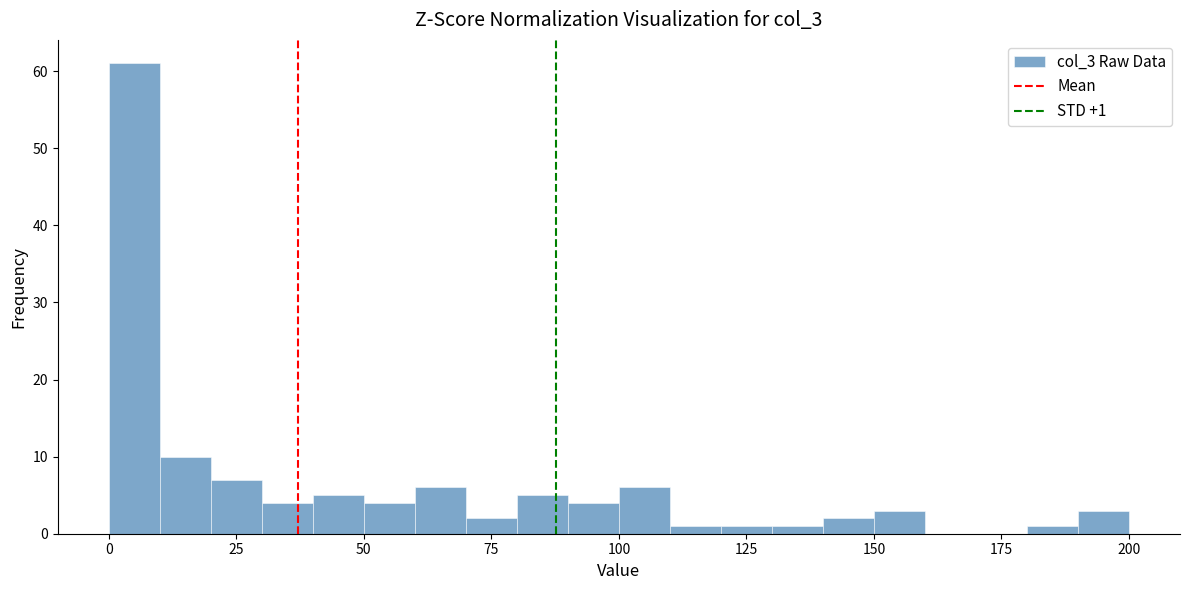

Read against the x-axis, roughly where is the centre of the tallest bar?

5